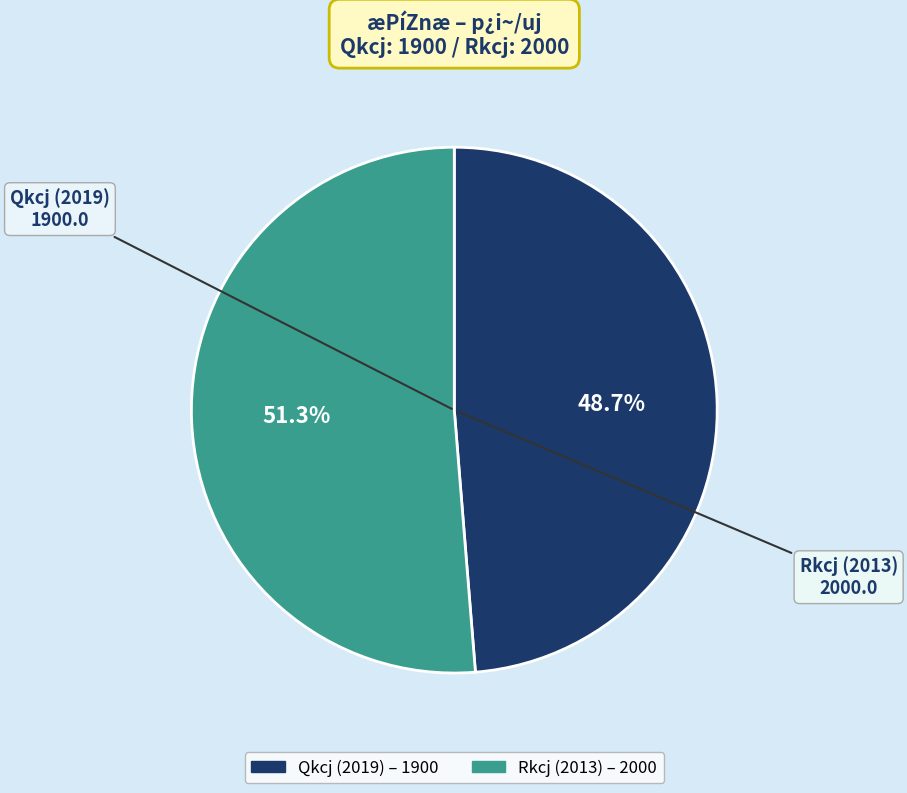

Is there any slice that represents more than half of the pie?

Yes